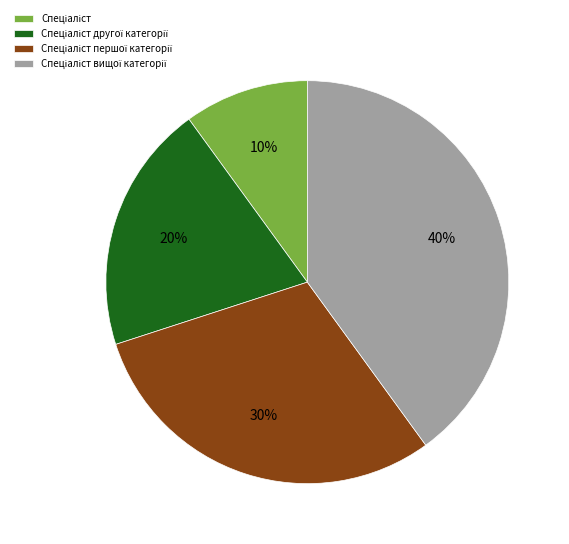

Count the number of slices in the pie.

4